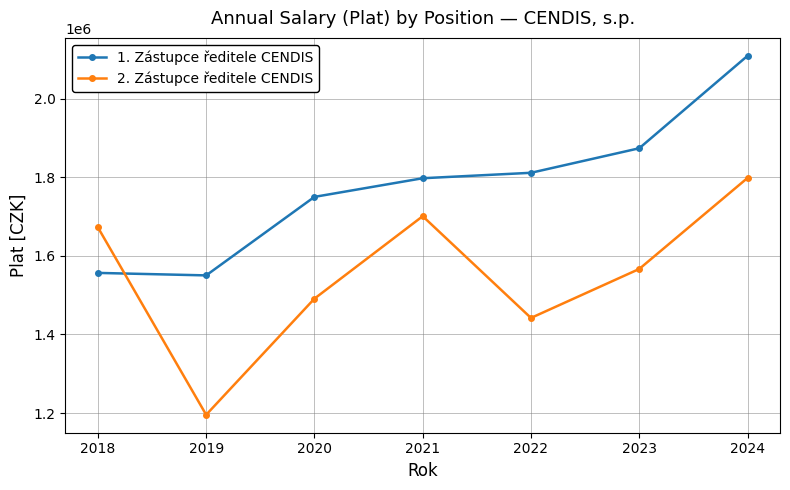

After their last crossing, which series has the higher values: 2. Zástupce ředitele CENDIS or 1. Zástupce ředitele CENDIS?

1. Zástupce ředitele CENDIS